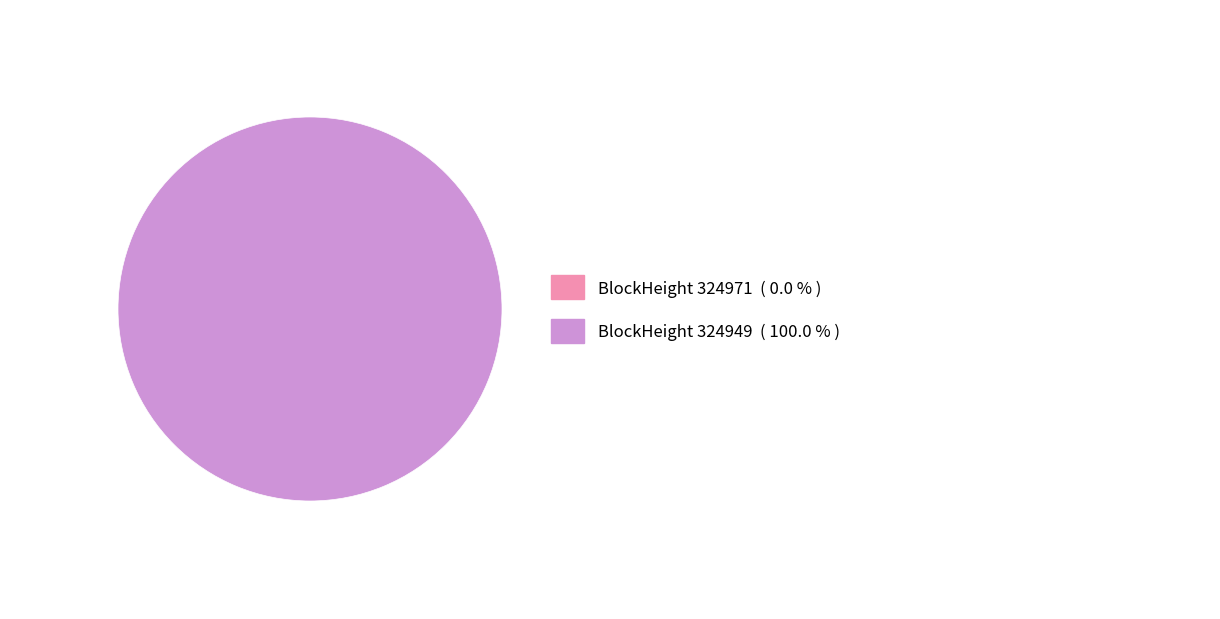

What percentage do 324949 and 324971 together represent?

100.0%